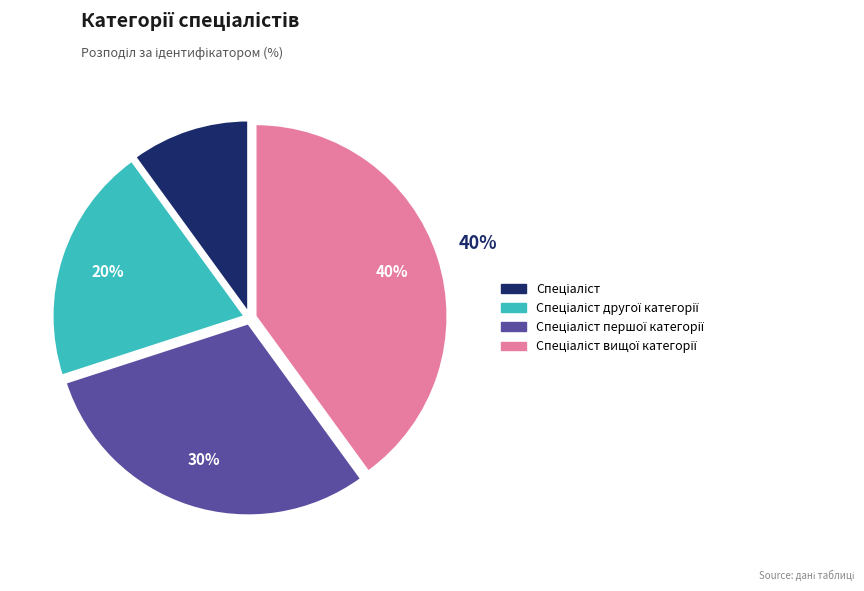

How many segments does this pie chart have?

4